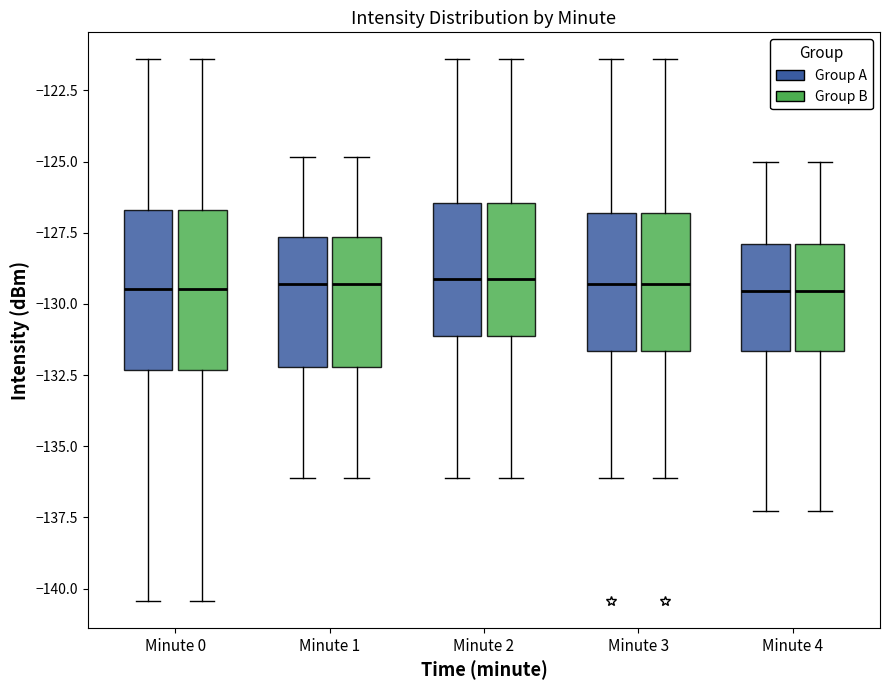

Reading left to right, transcribe this box plot: for each box, give where its median line is, the range the box spans, and where its two whiskers end, as read against the y-axis. The values are not printed on the chart, so give them approximately, as read against the axis.

Minute 0 (Group A): median -129.5, box -132.5 to -126.5, whiskers -140.5 to -121.5
Minute 0 (Group B): median -129.5, box -132.5 to -126.5, whiskers -140.5 to -121.5
Minute 1 (Group A): median -129.5, box -132.0 to -127.5, whiskers -136.0 to -125.0
Minute 1 (Group B): median -129.5, box -132.0 to -127.5, whiskers -136.0 to -125.0
Minute 2 (Group A): median -129.0, box -131.0 to -126.5, whiskers -136.0 to -121.5
Minute 2 (Group B): median -129.0, box -131.0 to -126.5, whiskers -136.0 to -121.5
Minute 3 (Group A): median -129.5, box -131.5 to -127.0, whiskers -136.0 to -121.5
Minute 3 (Group B): median -129.5, box -131.5 to -127.0, whiskers -136.0 to -121.5
Minute 4 (Group A): median -129.5, box -131.5 to -128.0, whiskers -137.5 to -125.0
Minute 4 (Group B): median -129.5, box -131.5 to -128.0, whiskers -137.5 to -125.0